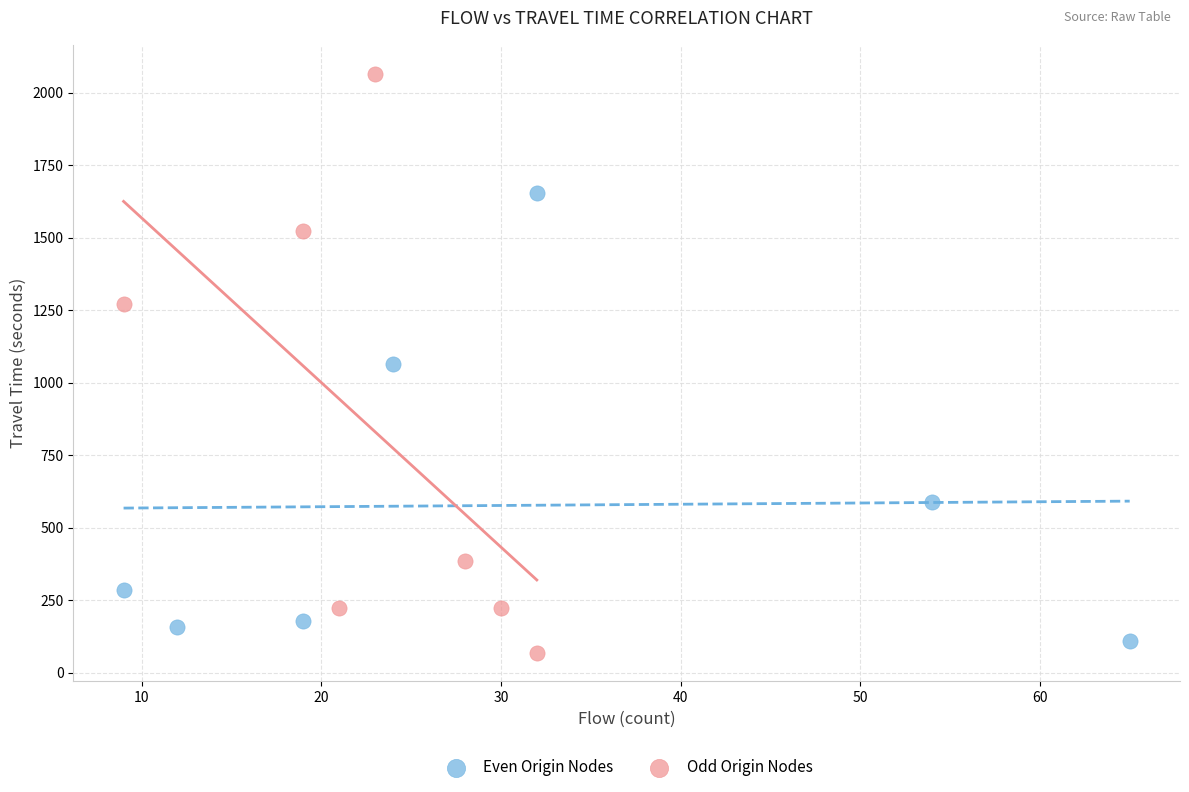

Which series reaches the minimum Y coordinate?

Odd Origin Nodes